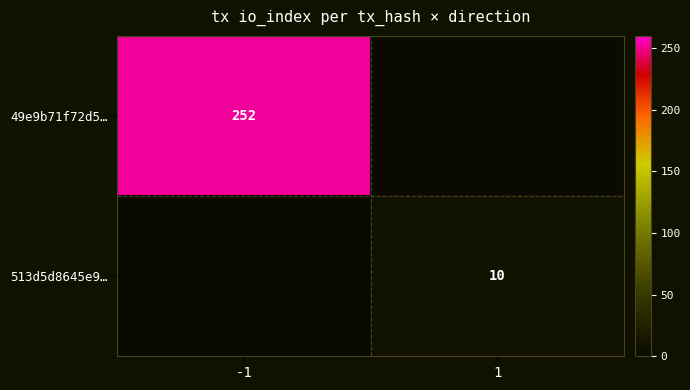

Is it true that 513d5d8645e9… equals 15 at 1?

False